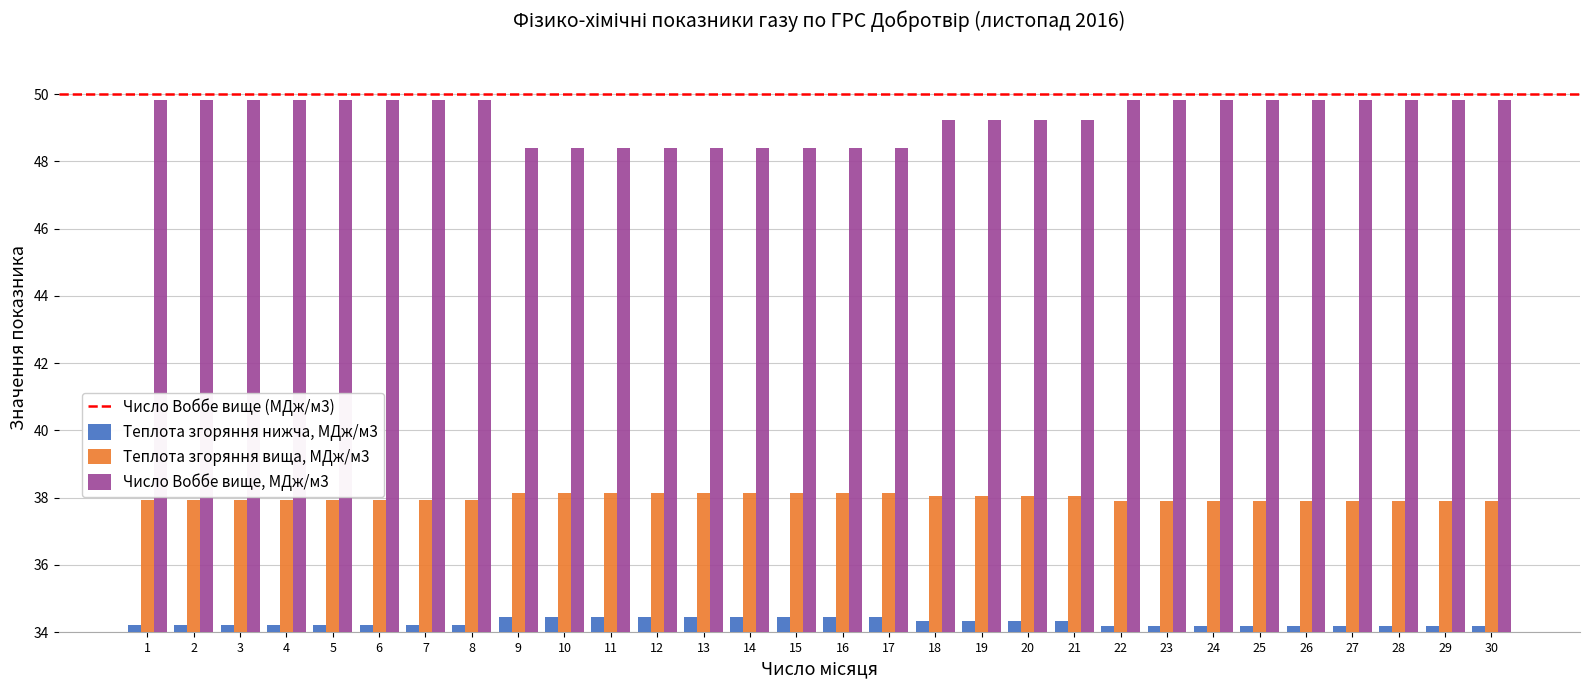

Rank the series by their maximum value, from lowest to highest.

Теплота згоряння нижча, МДж/м3, Теплота згоряння вища, МДж/м3, Число Воббе вище, МДж/м3